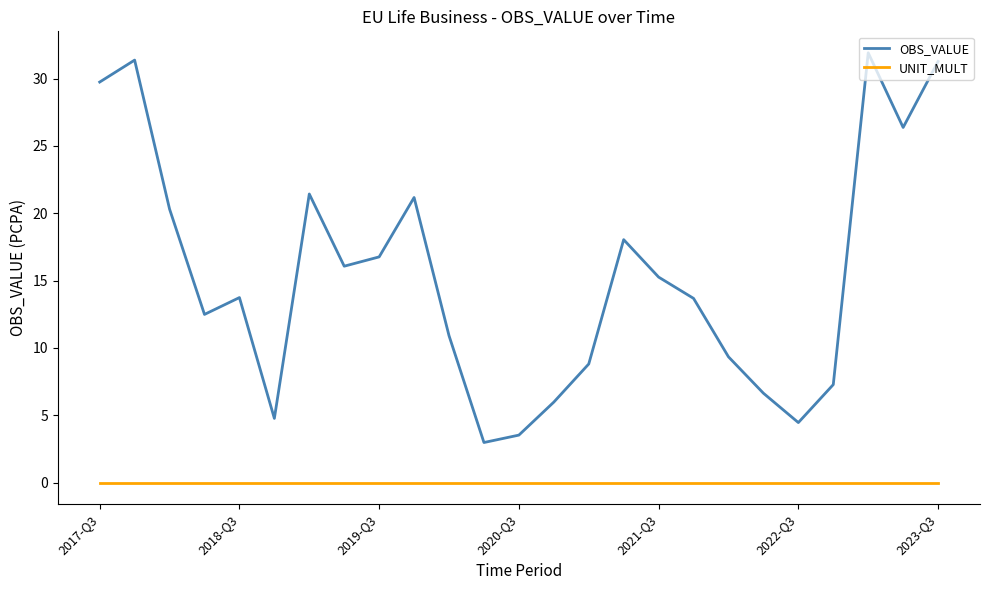

Which series has the widest spread of values?

OBS_VALUE